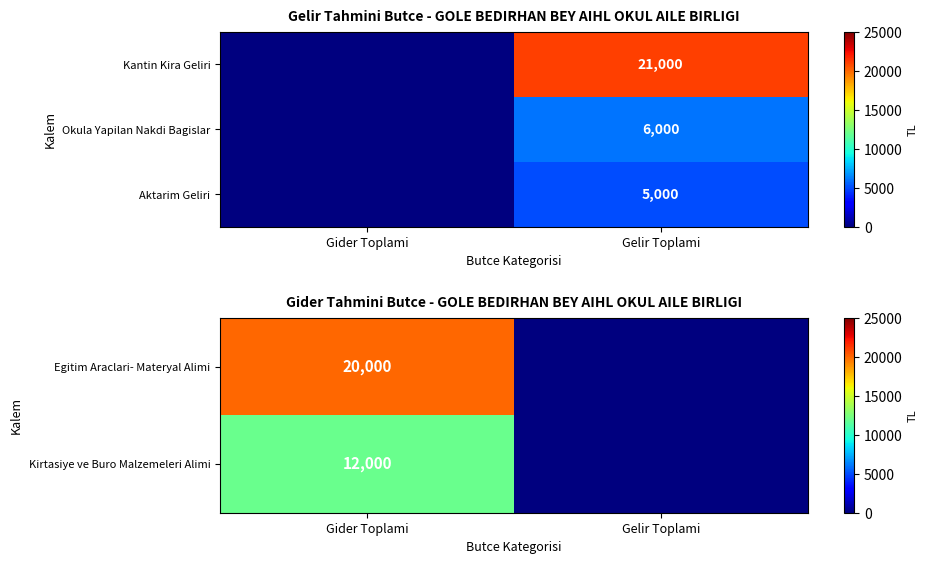

At which category is the sum across all series the highest?

Gider Toplami